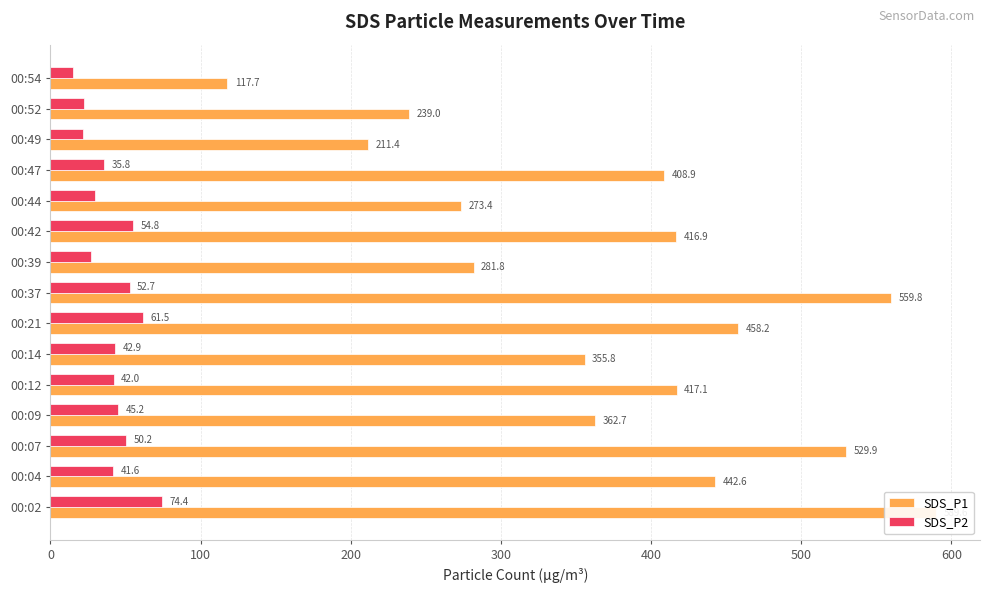

Which has a higher value, 600 or 8?

600